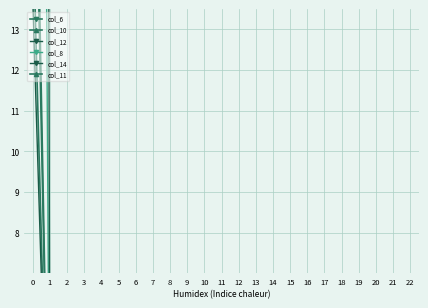

Reading right to left, list all the values displayed in this chart.

col_6: 0.0	0.1	0.1	0.1	0.0	0.1	0.0	0.1	0.1	0.2	0.0	0.4	0.1	0.1	0.1	0.1	0.0	0.1	0.1	0.2	0.3	0.2	22.7
col_10: 0.0	0.0	0.0	0.0	0.0	0.0	0.0	0.0	0.1	0.2	0.0	0.2	0.0	0.1	0.1	0.1	0.0	0.1	0.1	0.1	0.2	0.2	15.7
col_12: 0.0	0.0	0.0	0.0	0.0	0.0	0.0	0.0	0.1	0.1	0.0	0.2	0.0	0.1	0.1	0.0	0.0	0.1	0.0	0.1	0.2	0.1	13.8
col_8: 0.1	0.4	0.2	0.2	0.1	0.3	0.1	0.2	0.1	0.9	0.1	1.7	0.1	0.0	0.2	0.3	0.1	0.2	0.1	0.4	0.7	0.8	69.0
col_14: 0.4	0.6	0.7	0.0	0.2	0.8	0.2	0.9	0.5	1.1	0.0	3.2	0.4	1.3	0.6	0.9	0.2	0.9	0.9	2.3	1.2	2.8	187.9
col_11: 0.0	0.0	0.0	0.0	0.0	0.0	0.0	0.0	0.1	0.2	0.0	0.2	0.0	0.2	0.1	0.1	0.0	0.1	0.1	0.2	0.3	0.2	21.0